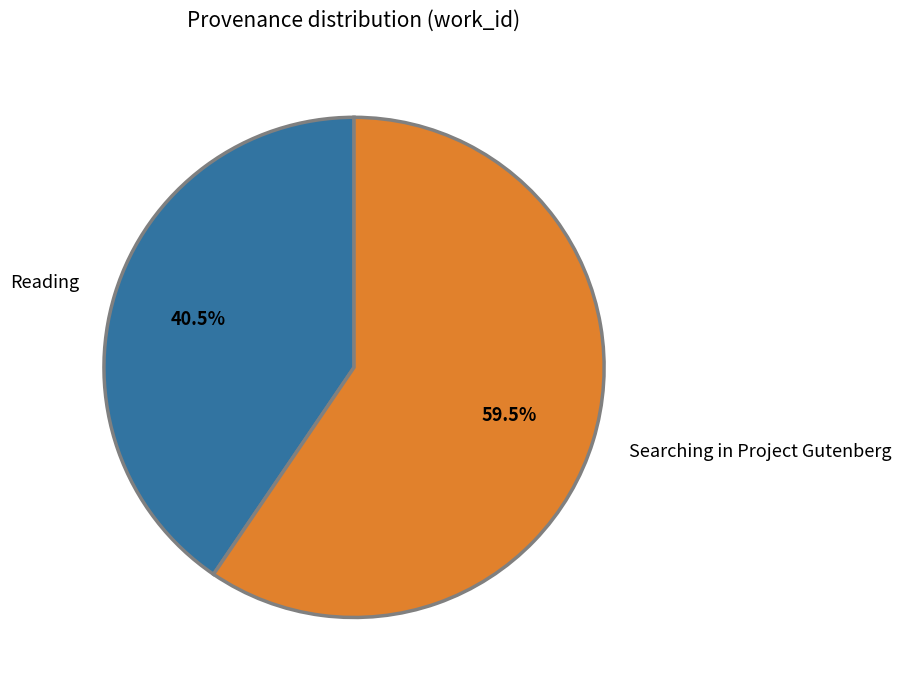

Does Reading account for over 50% of the chart?

No